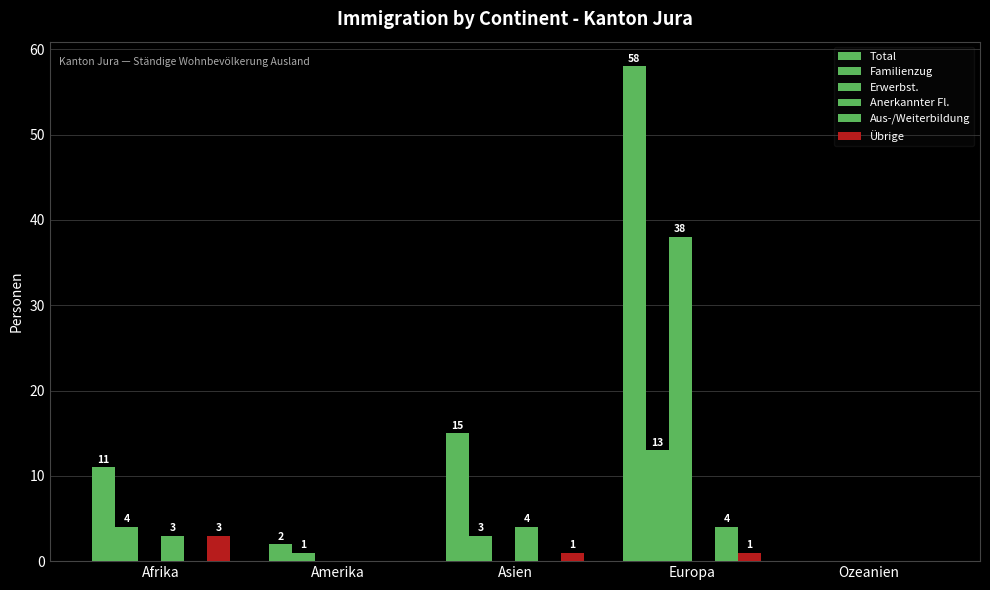

How many data points does each series have?

5